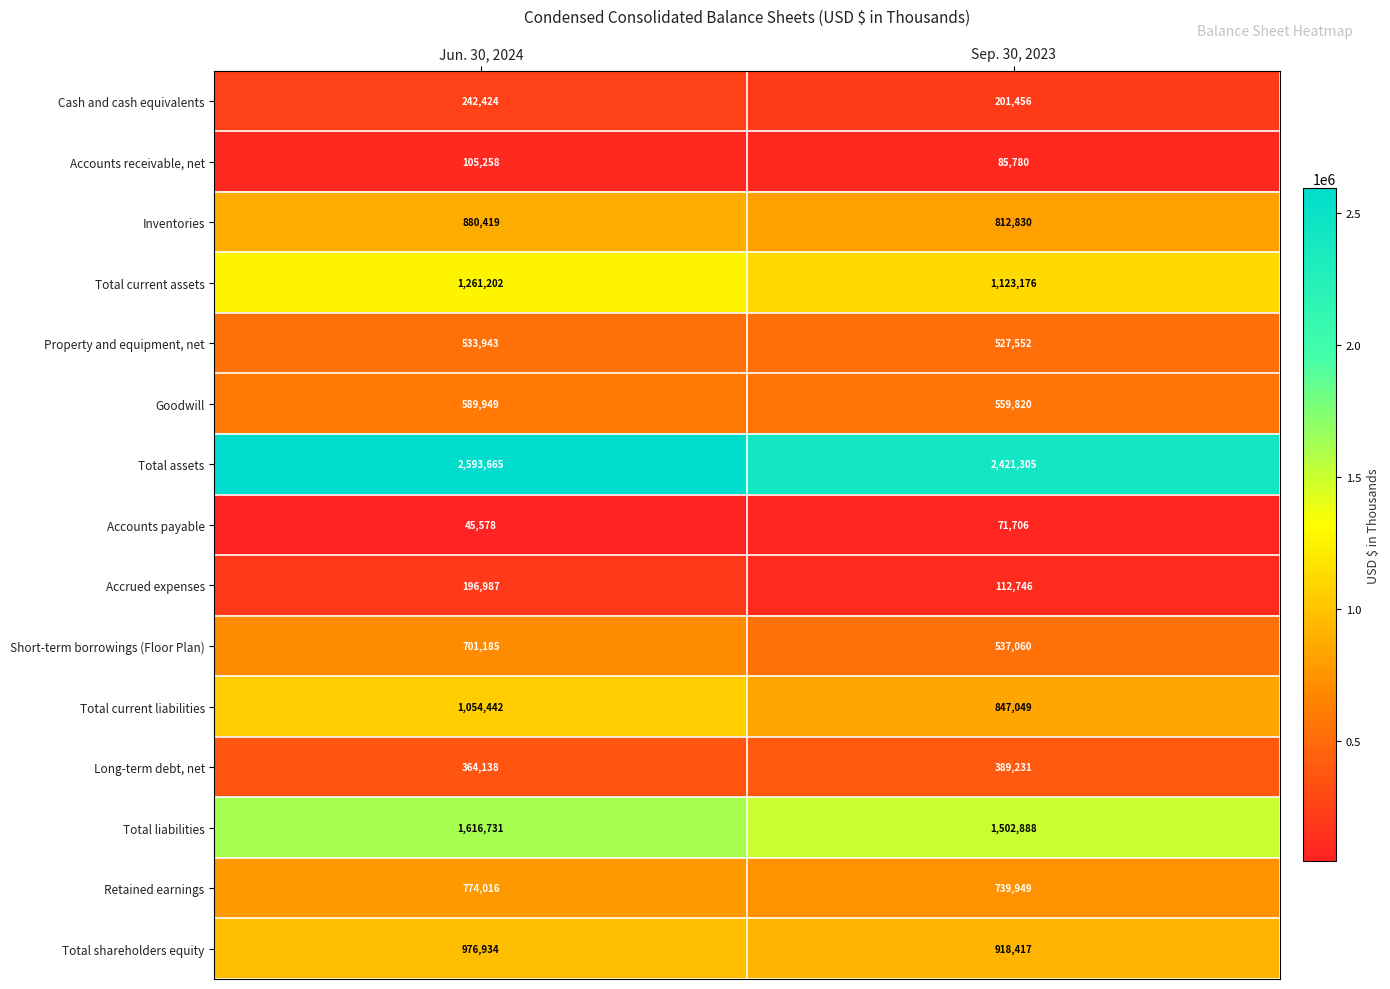

Between Jun. 30, 2024 and Sep. 30, 2023, which series saw the biggest shift?

Total current liabilities